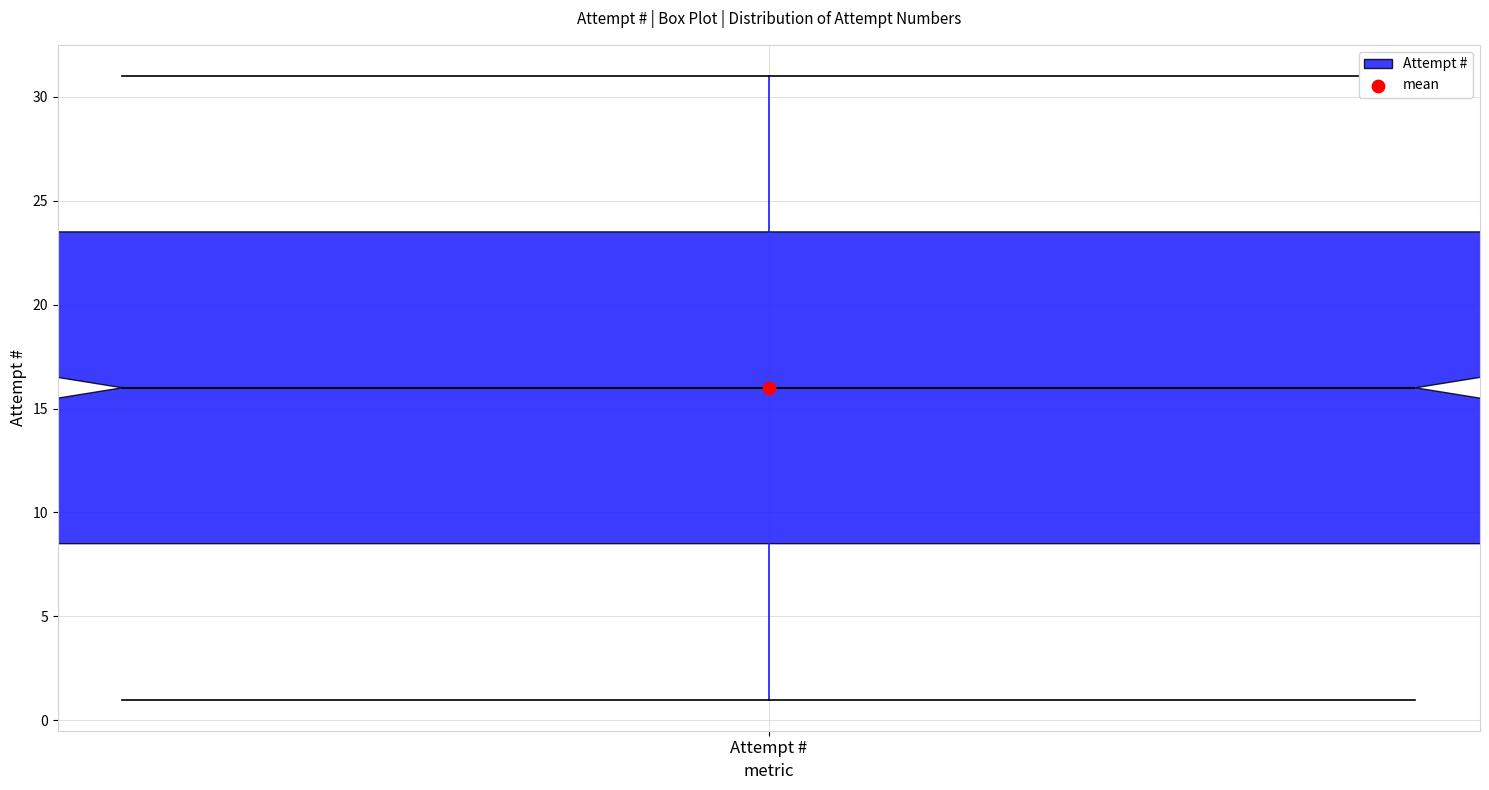

Read this box plot against the y-axis: the position of the median line, the range covered by the box, and the ends of both whiskers. The values are not printed on the chart, so give them approximately, as read against the axis.

median 16.0, box 8.5 to 23.5, whiskers 1.0 to 31.0